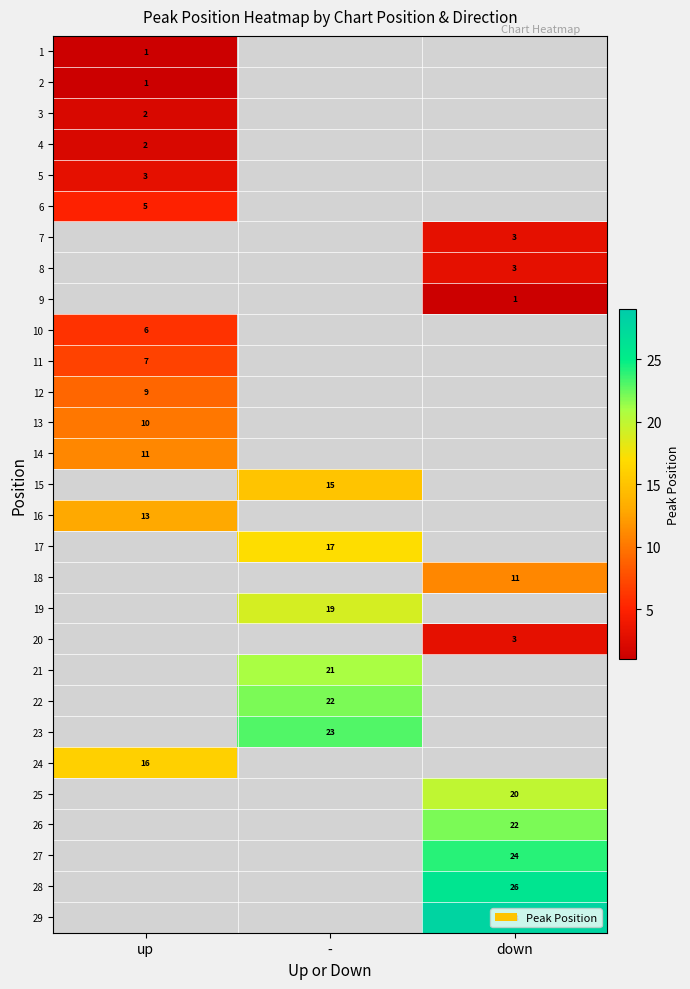

At how many categories does at least one series exceed 12?

3